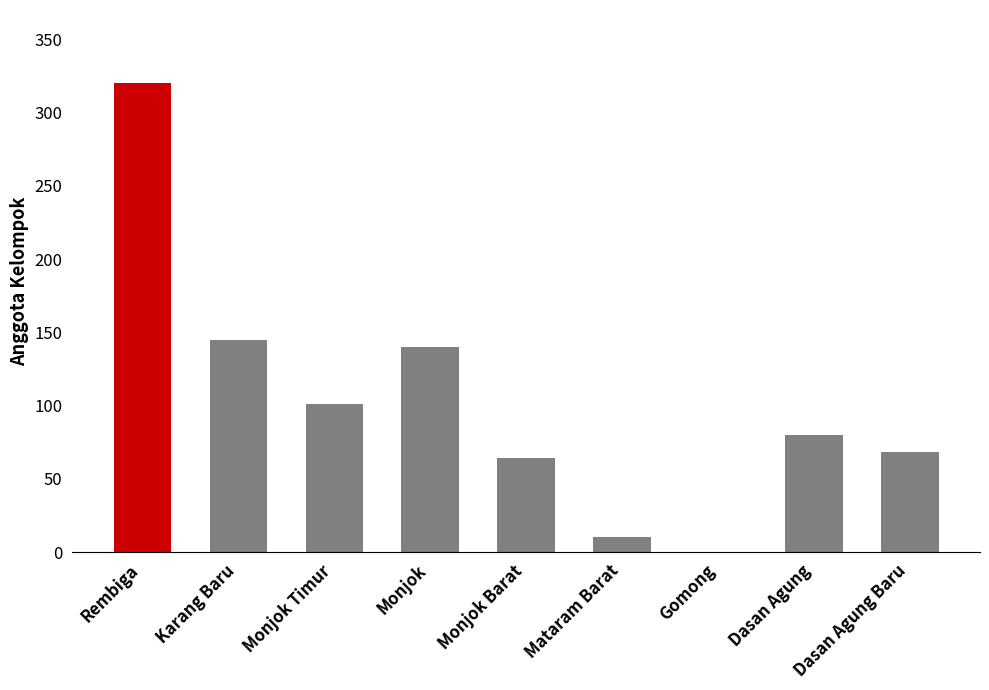

Reading left to right, what are all the values shown in this chart?

320	145	101	140	64	10	0	80	68